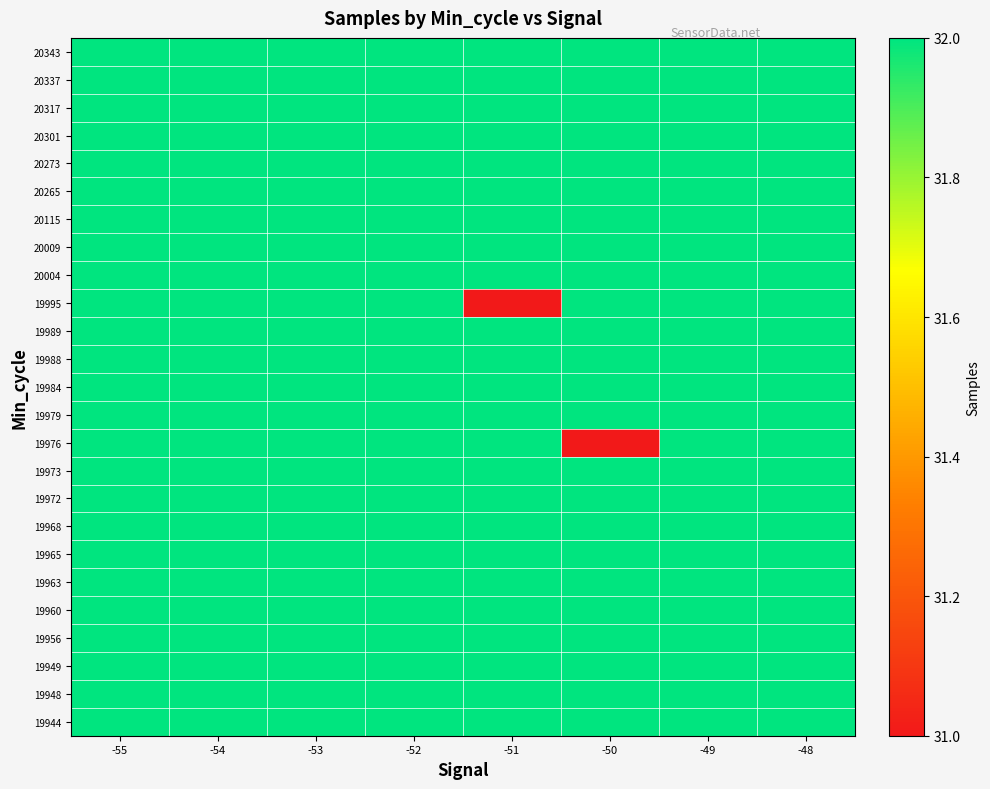

What is the greatest value displayed?

32